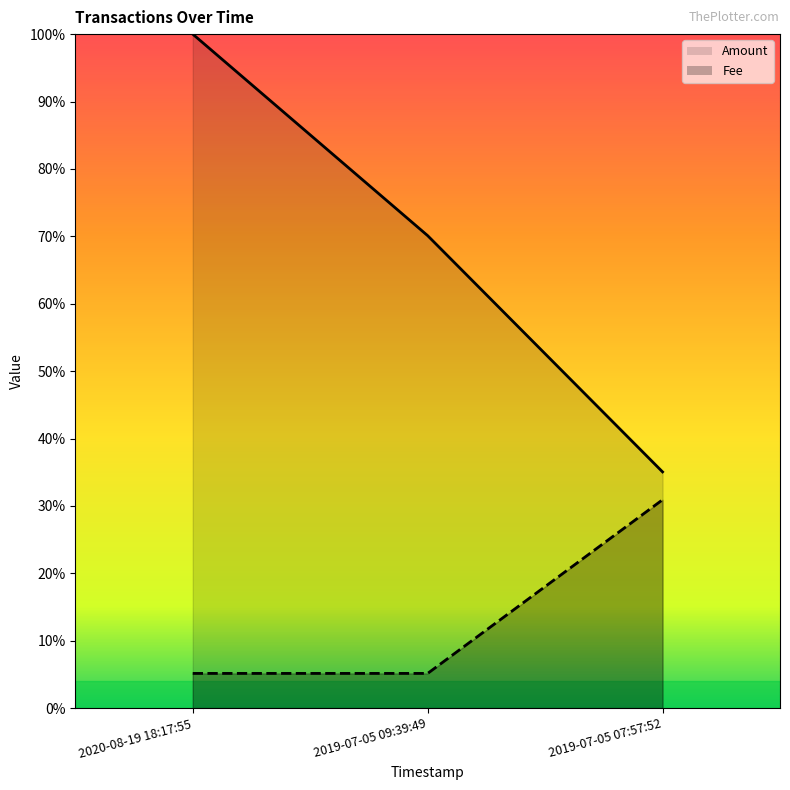

Is the value of Fee at 2019-07-05 09:39:49 greater than the value of Amount at 2020-08-19 18:17:55?

No